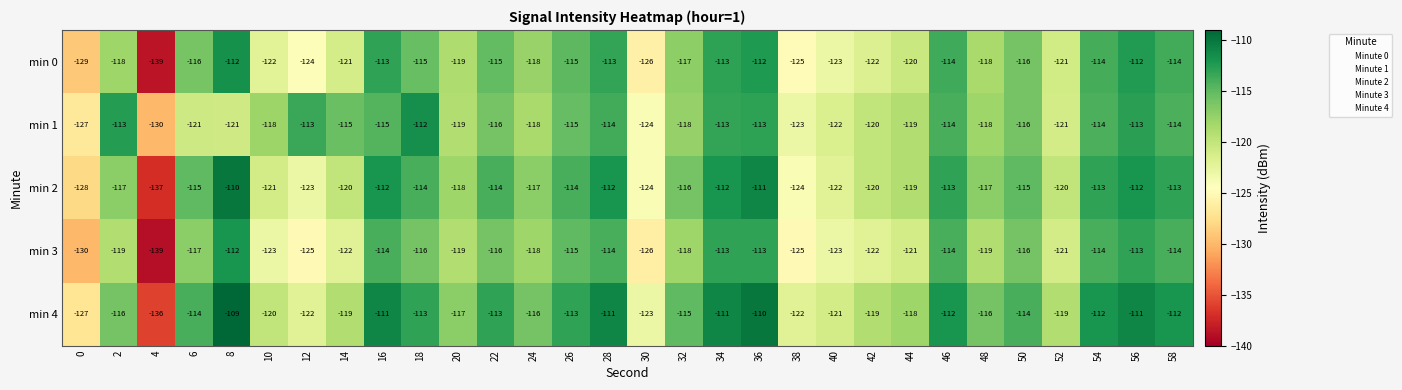

What is the smallest value displayed?

-139